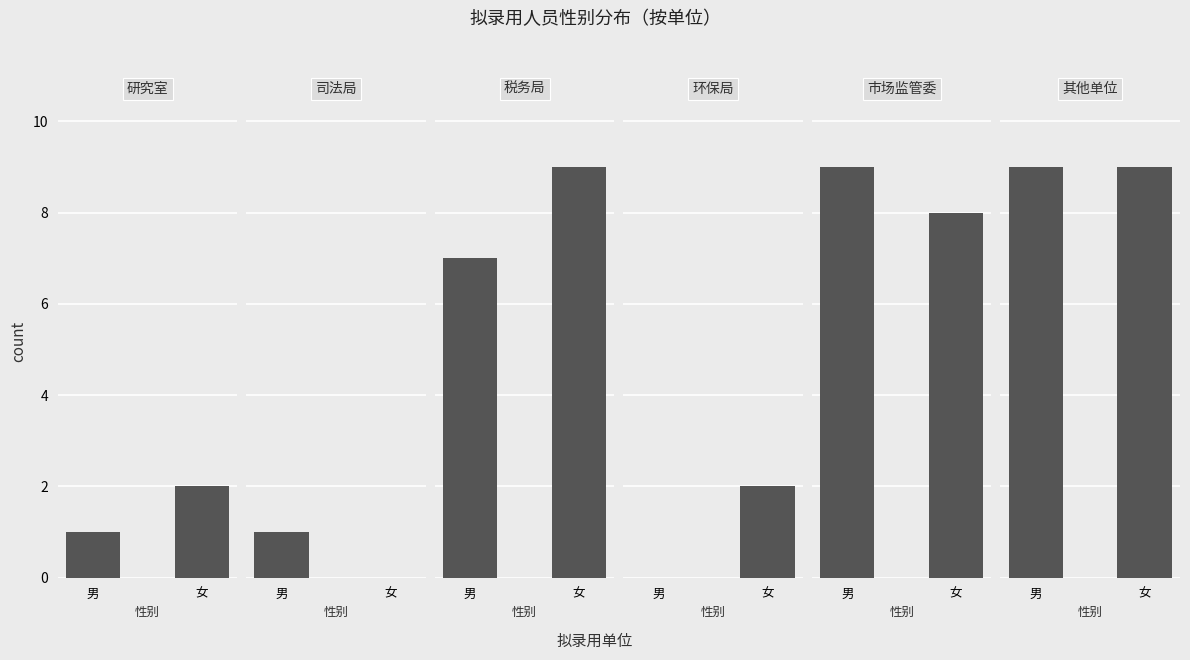

What is the difference between the highest and lowest values at 女?

9